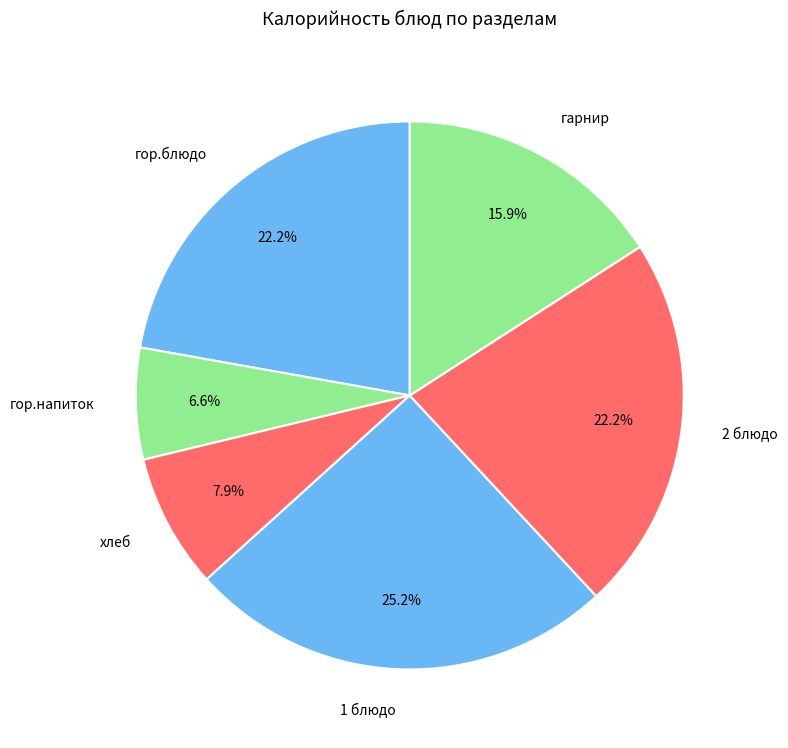

Which category has the smallest portion of the pie?

гор.напиток